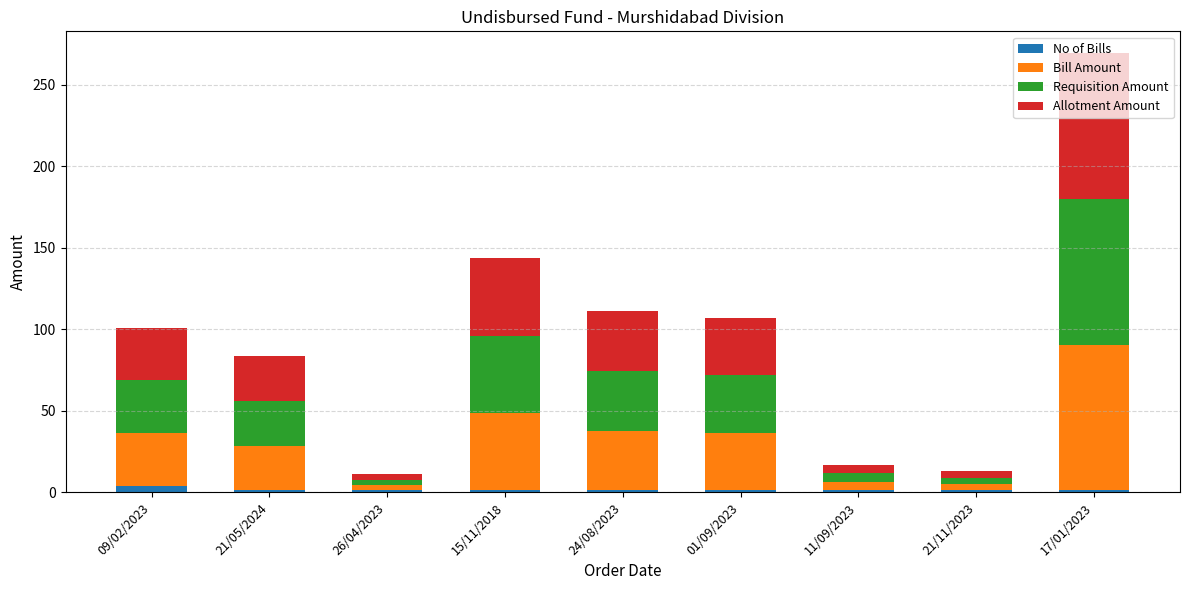

At which category is the sum across all series the highest?

17/01/2023